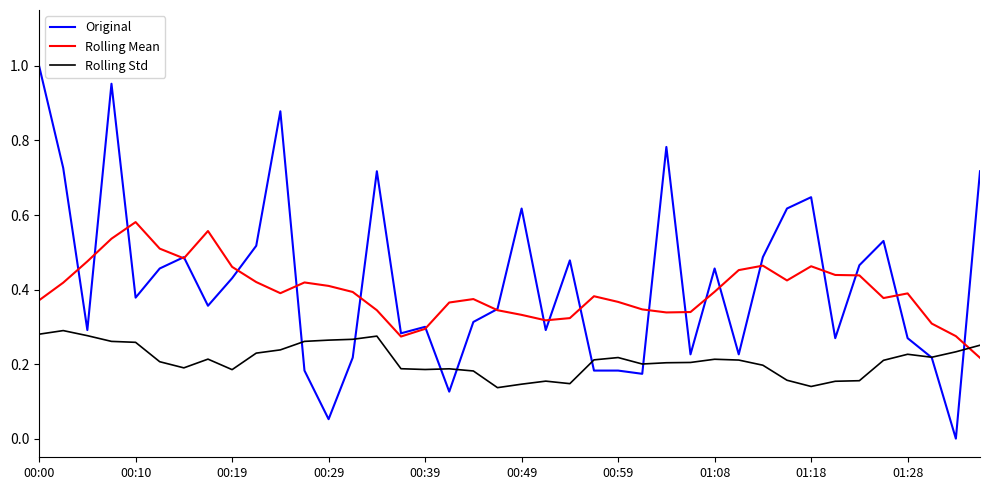

Rank the series by their maximum value, from highest to lowest.

Original, Rolling Mean, Rolling Std